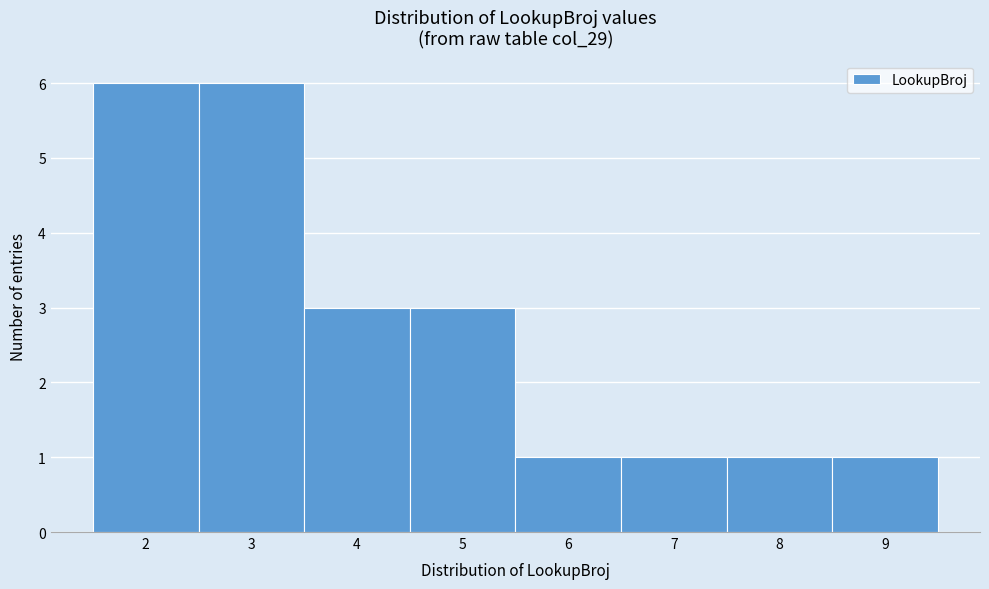

Reading left to right, transcribe this chart: for each bar, give the range it covers on the x-axis and its height. The values are not printed on the chart, so give them approximately, as read against the axis.

1.5 to 2.5: 6
2.5 to 3.5: 6
3.5 to 4.5: 3
4.5 to 5.5: 3
5.5 to 6.5: 1
6.5 to 7.5: 1
7.5 to 8.5: 1
8.5 to 9.5: 1